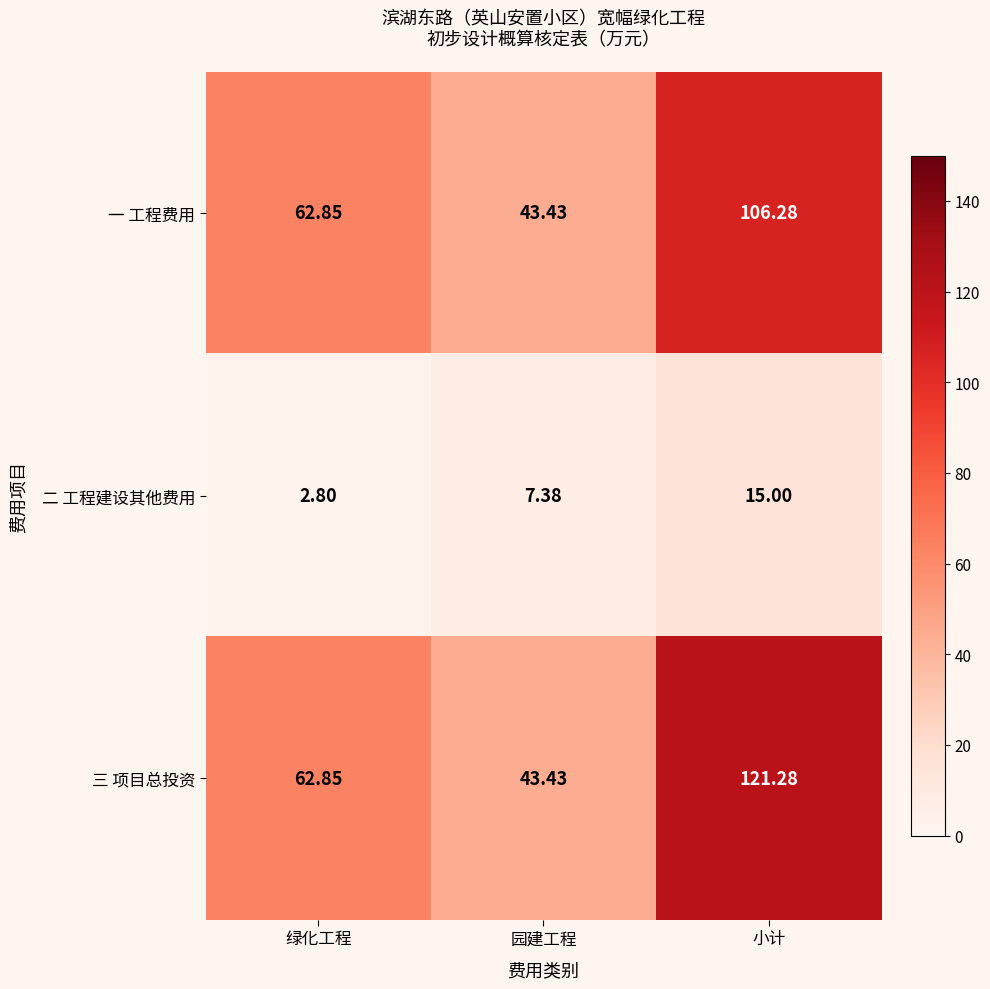

At which label does 一 工程费用 reach its minimum?

园建工程